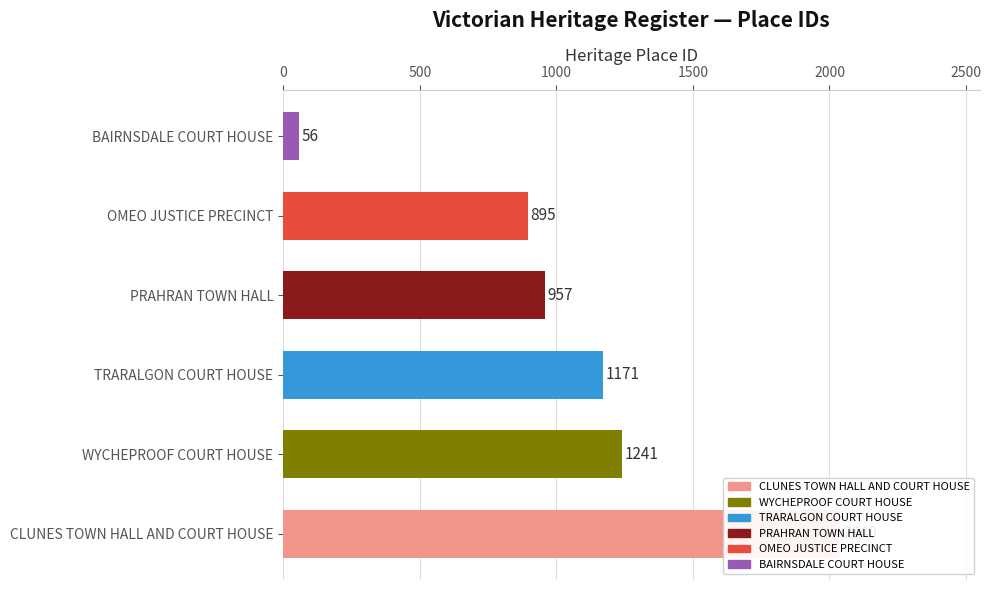

How many distinct data groups are displayed?

1